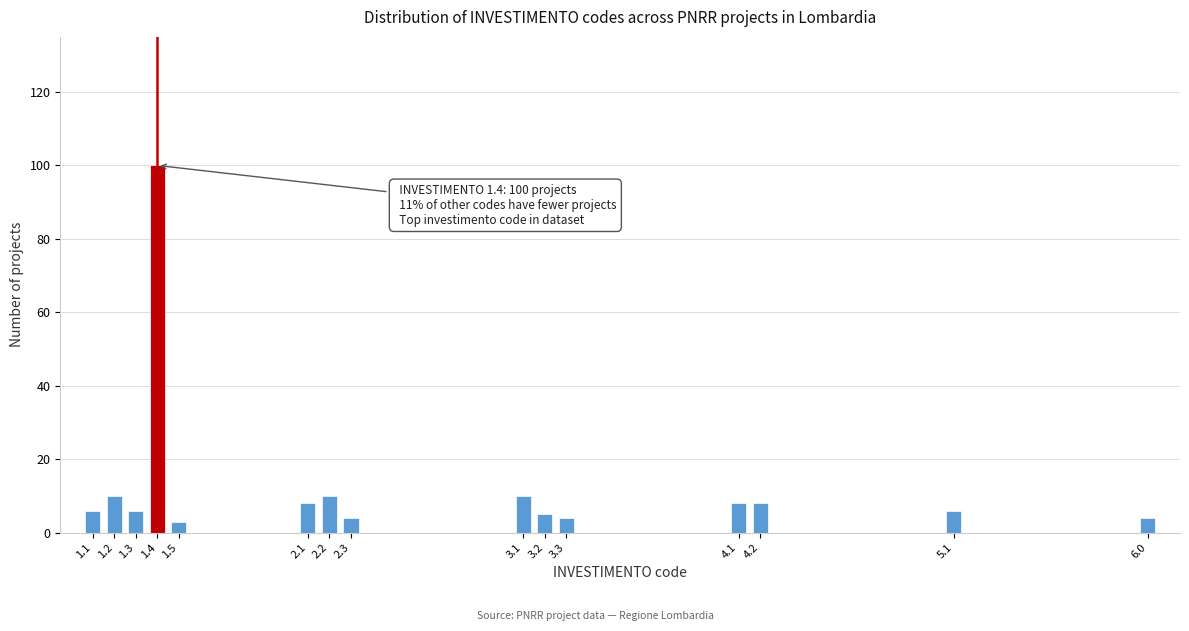

Reading right to left, what are all the values shown in this chart?

4	6	8	8	4	5	10	4	10	8	3	100	6	10	6